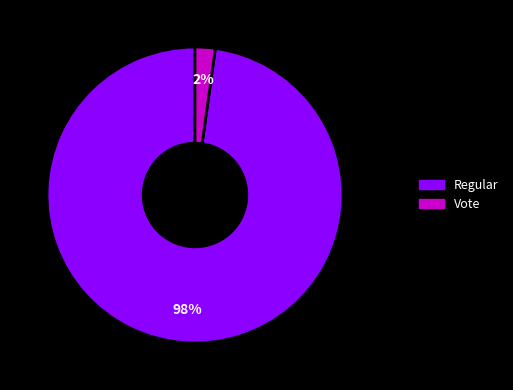

How many segments does this pie chart have?

2